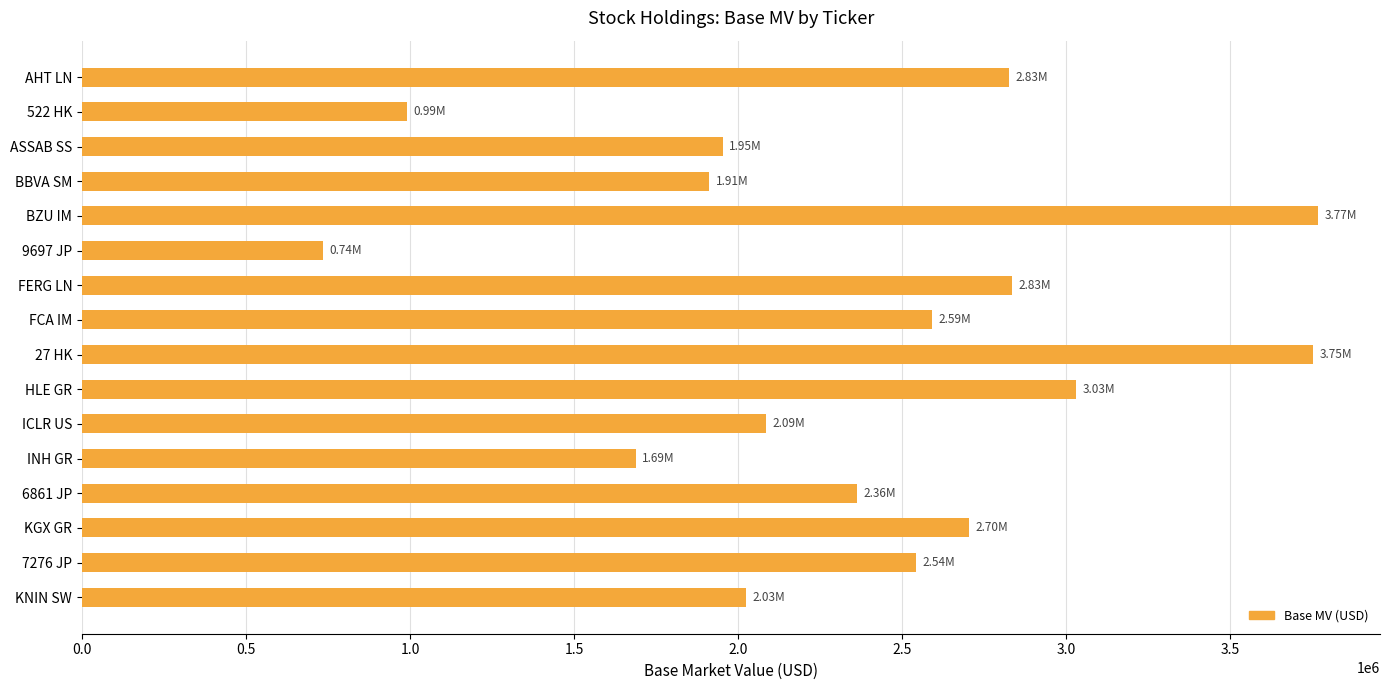

What is the difference between the second highest and second lowest values?

2760992.1